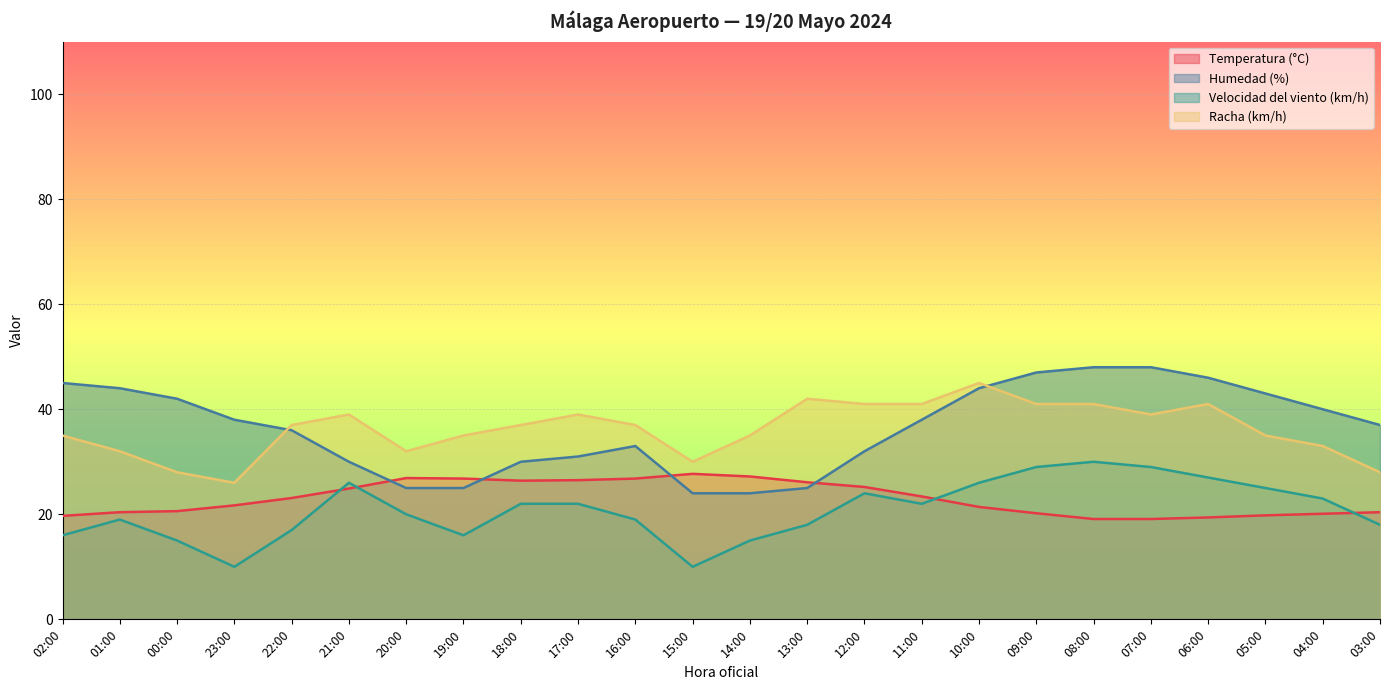

Reading right to left, transcribe all the data shown in this chart.

Temperatura (°C): 20.4	20.1	19.8	19.4	19.1	19.1	20.2	21.4	23.4	25.2	26.1	27.2	27.7	26.8	26.5	26.4	26.8	26.9	24.9	23.1	21.7	20.6	20.4	19.7
Humedad (%): 37.0	40.0	43.0	46.0	48.0	48.0	47.0	44.0	38.0	32.0	25.0	24.0	24.0	33.0	31.0	30.0	25.0	25.0	30.0	36.0	38.0	42.0	44.0	45.0
Velocidad del viento (km/h): 18.0	23.0	25.0	27.0	29.0	30.0	29.0	26.0	22.0	24.0	18.0	15.0	10.0	19.0	22.0	22.0	16.0	20.0	26.0	17.0	10.0	15.0	19.0	16.0
Racha (km/h): 28.0	33.0	35.0	41.0	39.0	41.0	41.0	45.0	41.0	41.0	42.0	35.0	30.0	37.0	39.0	37.0	35.0	32.0	39.0	37.0	26.0	28.0	32.0	35.0